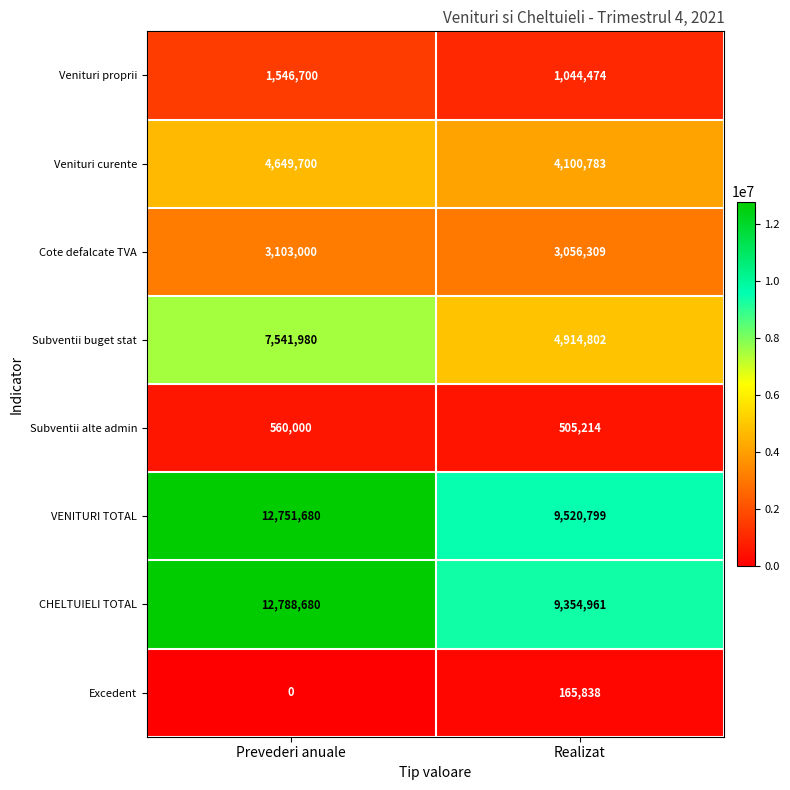

How many series are shown in this chart?

8